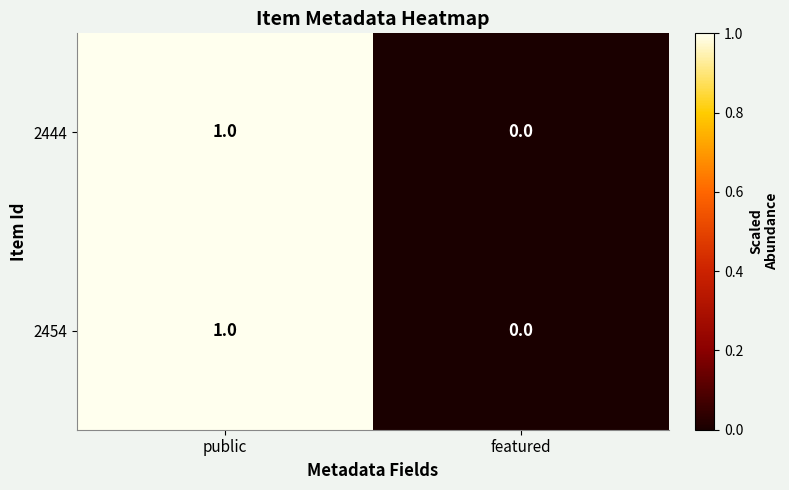

Which category has the lowest value across all series?

featured